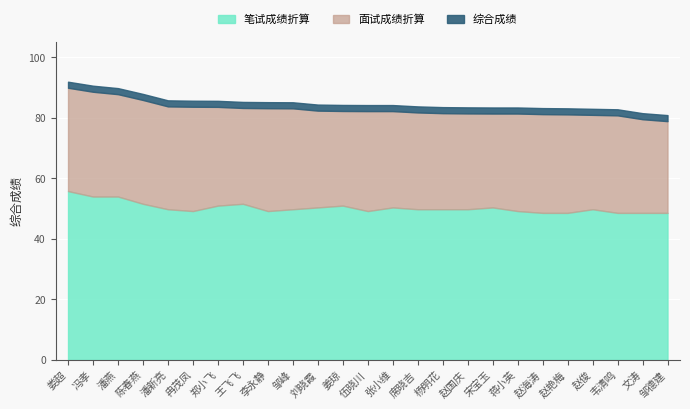

True or false: 综合成绩加成 has more than 2 points higher than both neighbors.

False